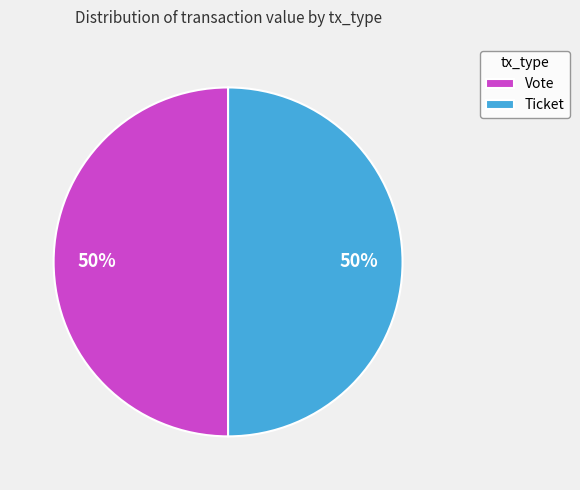

How many slices are in this pie chart?

2